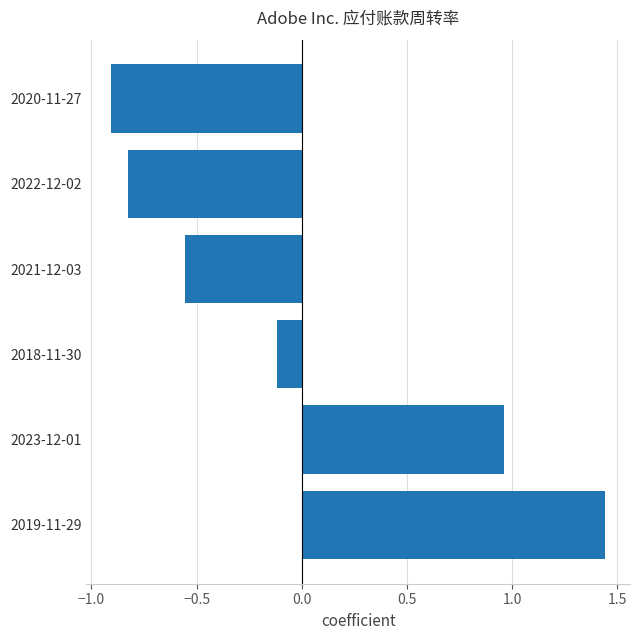

At which label is the value closest to 0?

2018-11-30